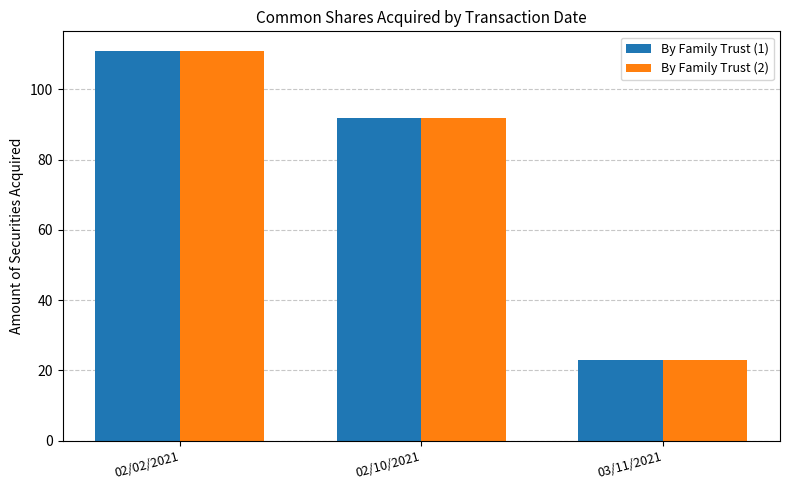

The By Family Trust (2) series shows 11 at 03/11/2021. True or false?

False